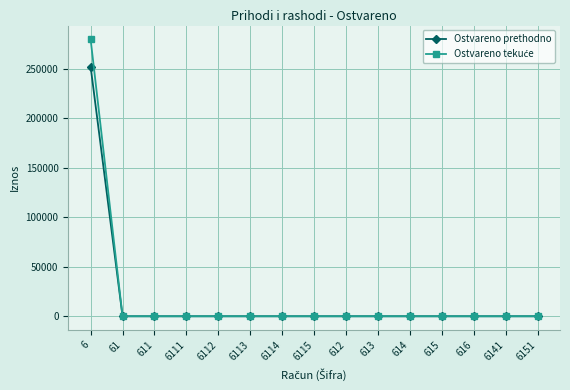

At which category is the sum across all series the highest?

6